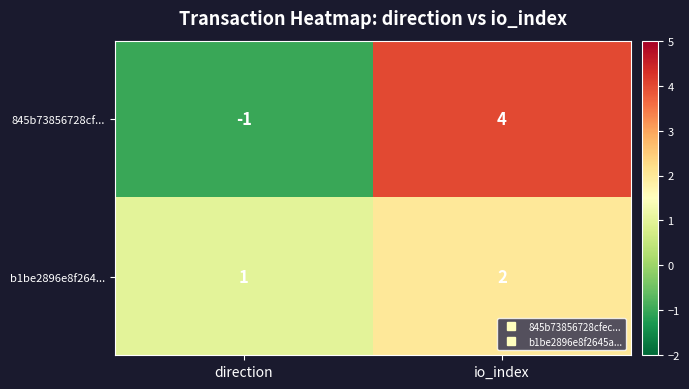

Is it true that b1be2896e8f264... equals 2 at io_index?

True